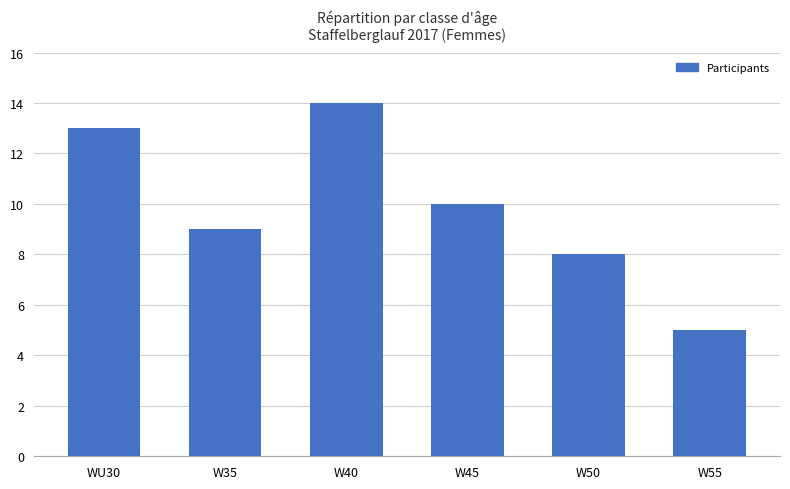

What is the label of the 3rd bar from the left?

W40